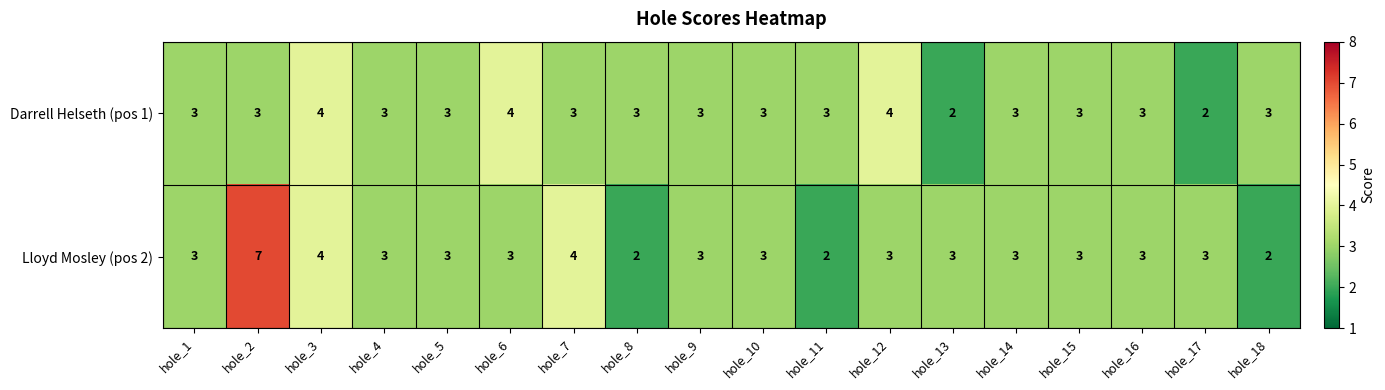

What value does the Lloyd Mosley (pos 2) series have at hole_14?

3